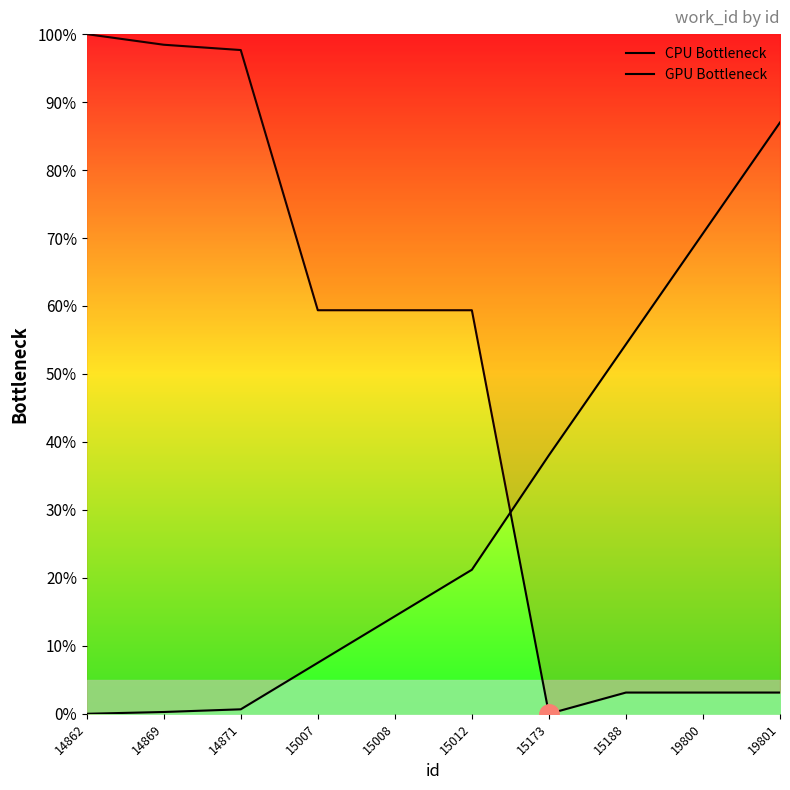

What is the average value of the GPU Bottleneck series?

29.4